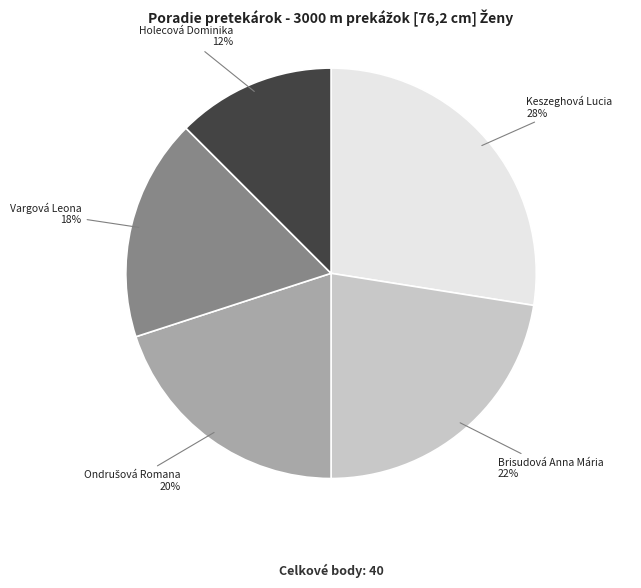

How many segments does this pie chart have?

5